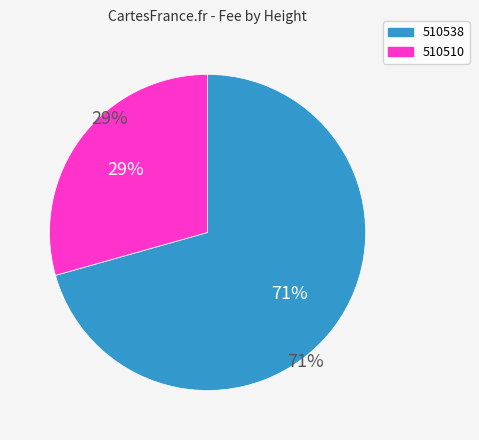

What is the total percentage of 510538 and 510510?

100.0%